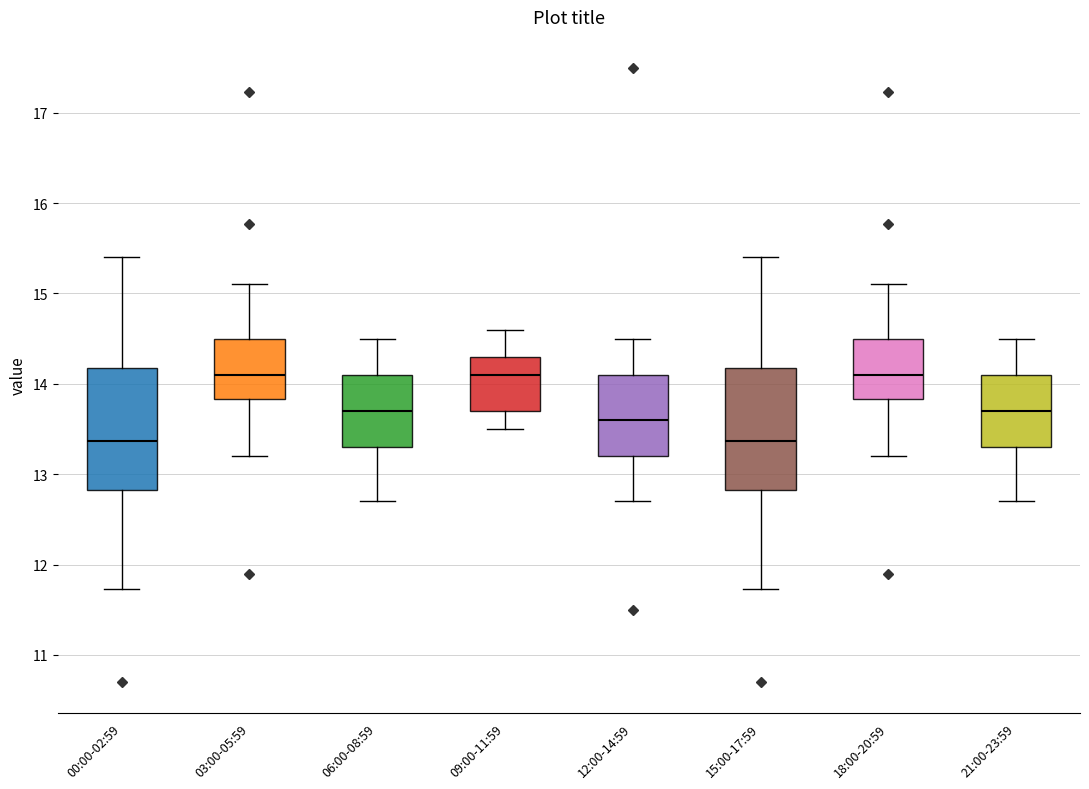

Reading left to right, transcribe this box plot: for each box, give where its median line is, the range the box spans, and where its two whiskers end, as read against the y-axis. The values are not printed on the chart, so give them approximately, as read against the axis.

00:00-02:59: median 13.4, box 12.8 to 14.2, whiskers 11.7 to 15.4
03:00-05:59: median 14.1, box 13.8 to 14.5, whiskers 13.2 to 15.1
06:00-08:59: median 13.7, box 13.3 to 14.1, whiskers 12.7 to 14.5
09:00-11:59: median 14.1, box 13.7 to 14.3, whiskers 13.5 to 14.6
12:00-14:59: median 13.6, box 13.2 to 14.1, whiskers 12.7 to 14.5
15:00-17:59: median 13.4, box 12.8 to 14.2, whiskers 11.7 to 15.4
18:00-20:59: median 14.1, box 13.8 to 14.5, whiskers 13.2 to 15.1
21:00-23:59: median 13.7, box 13.3 to 14.1, whiskers 12.7 to 14.5